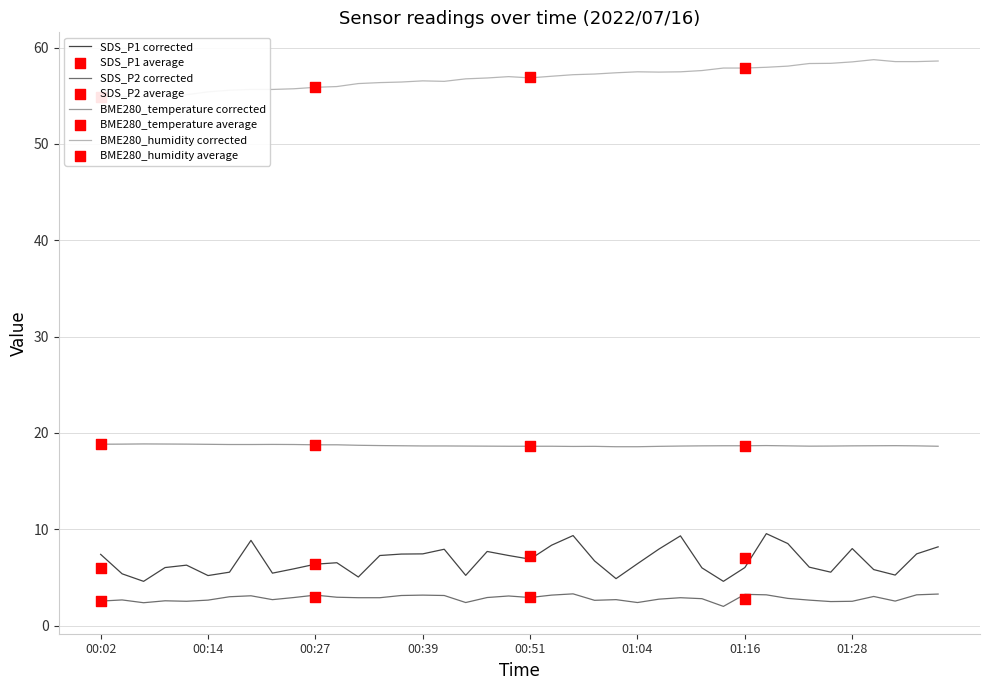

Is the value of SDS_P1 at 00:14 greater than the value of SDS_P2 at 01:16?

Yes